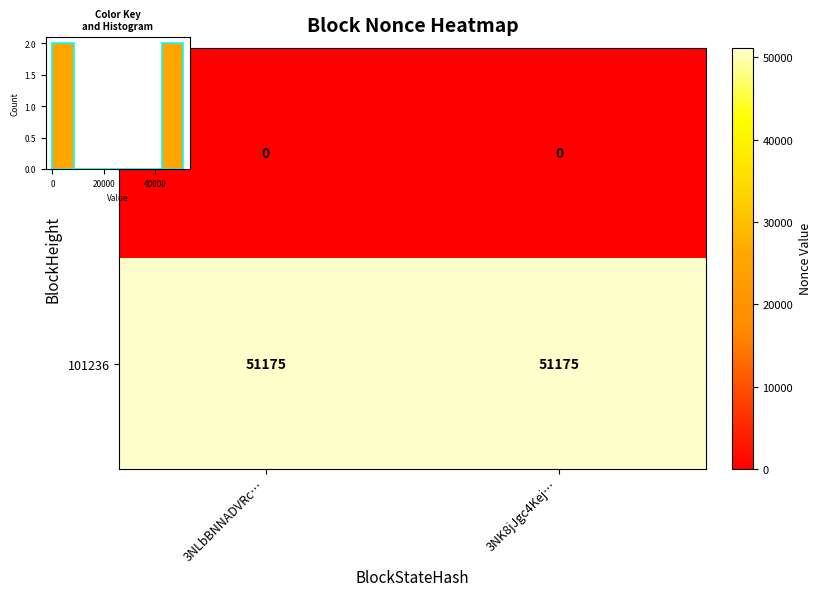

The 101252 series shows 0 at 3NLbBNNADVRc…. True or false?

True